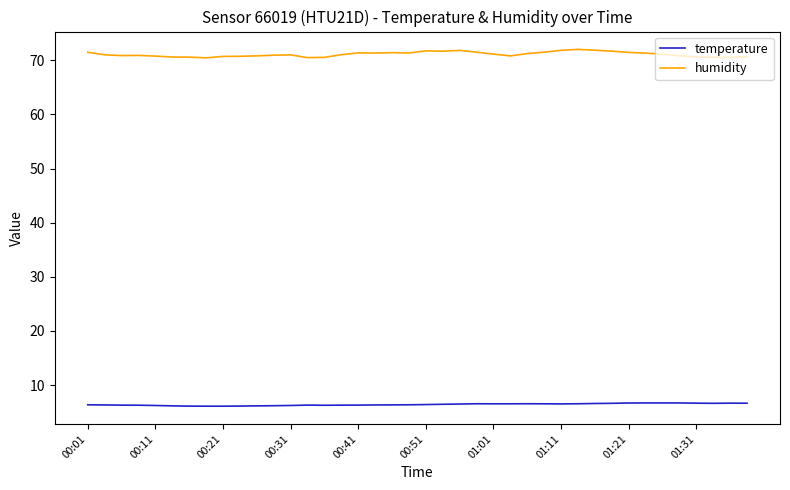

What is the maximum value shown in the chart?

72.0